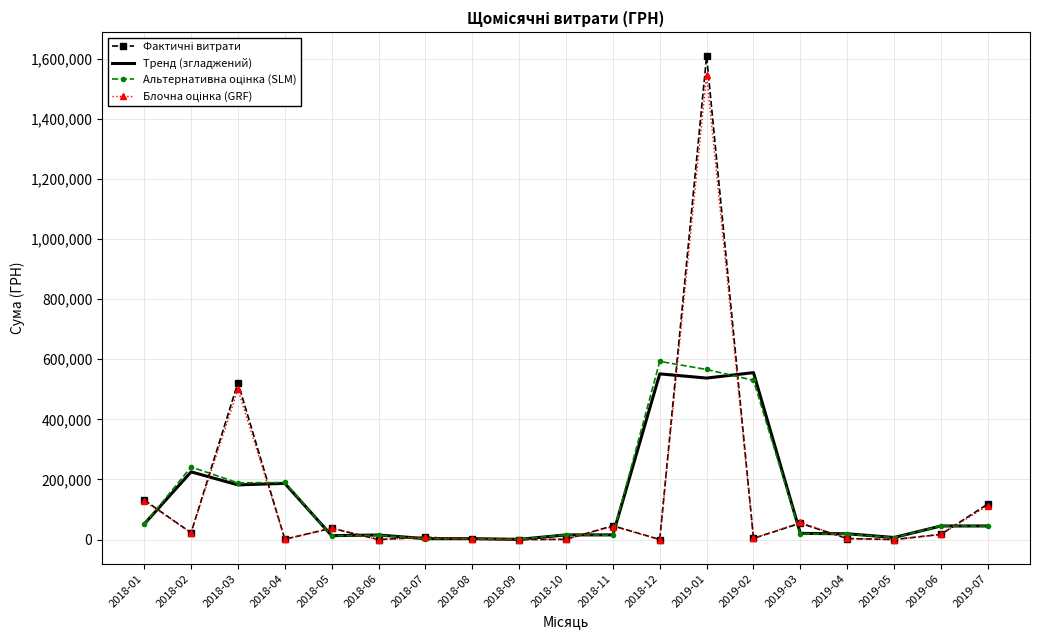

Which category has the highest value across all series?

2019-01